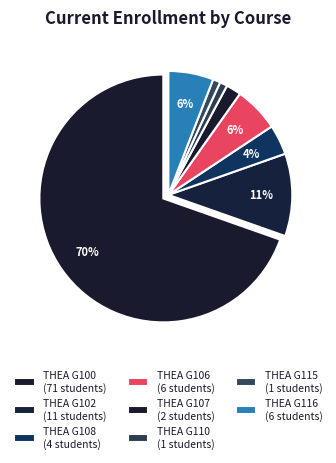

To the nearest percent, what is the difference between the THEA G110 and THEA G102 slice percentages?

10%